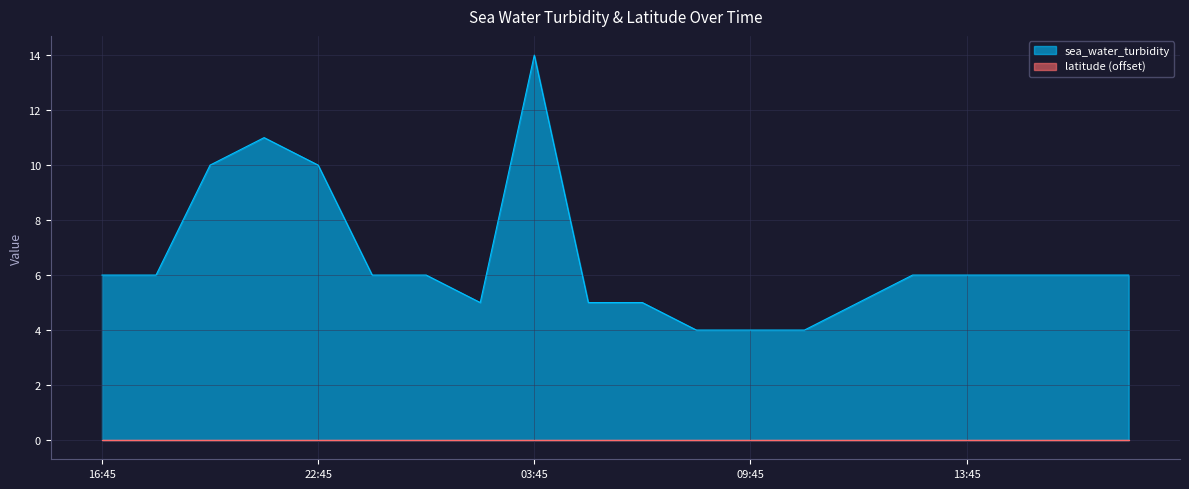

How many points are lower than both their immediate neighbors (excluding endpoints)?

1